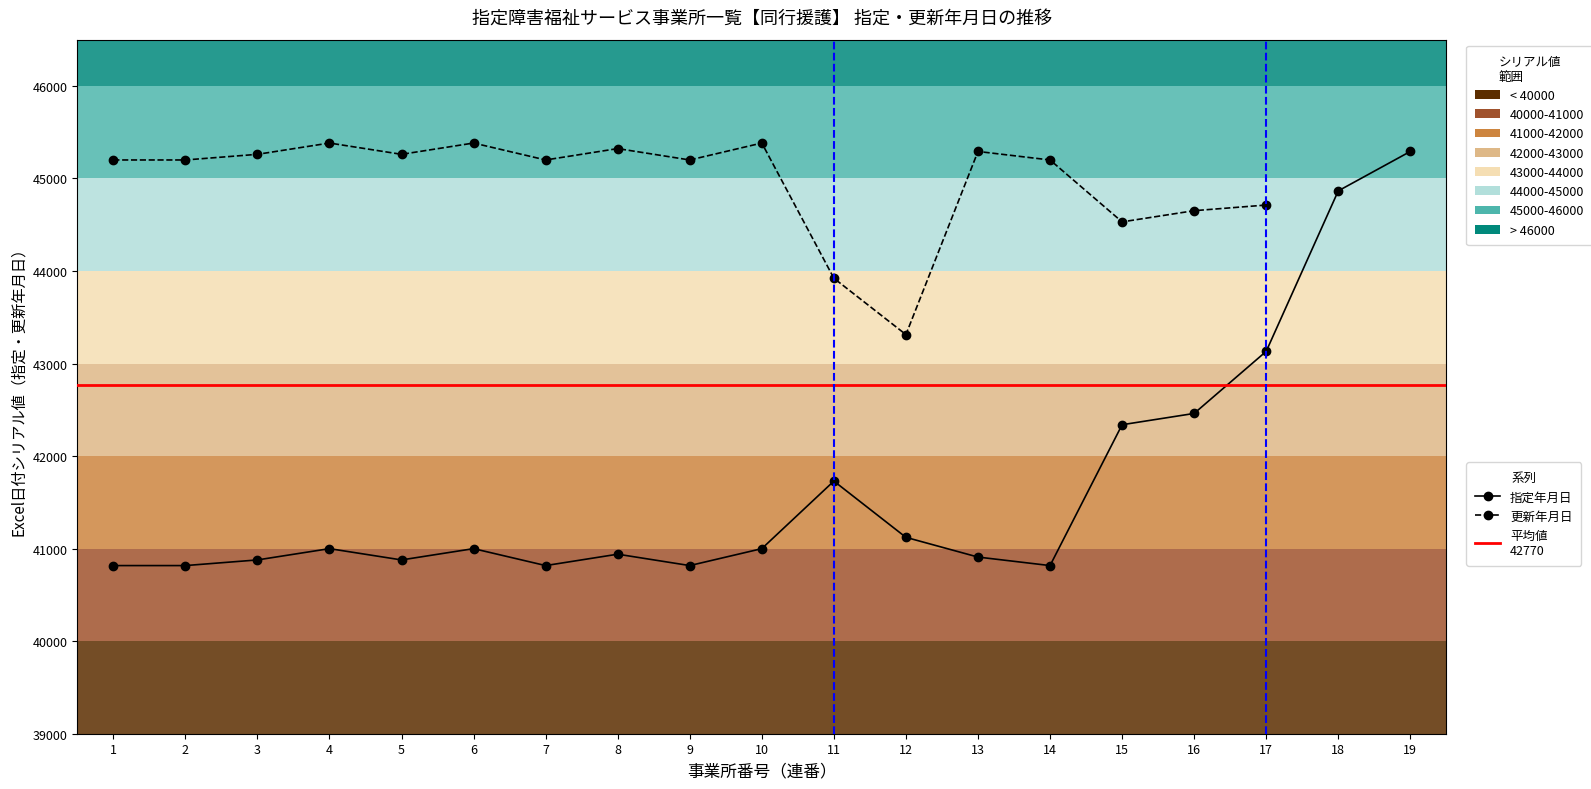

At which category does the data reach its first local peak?

4